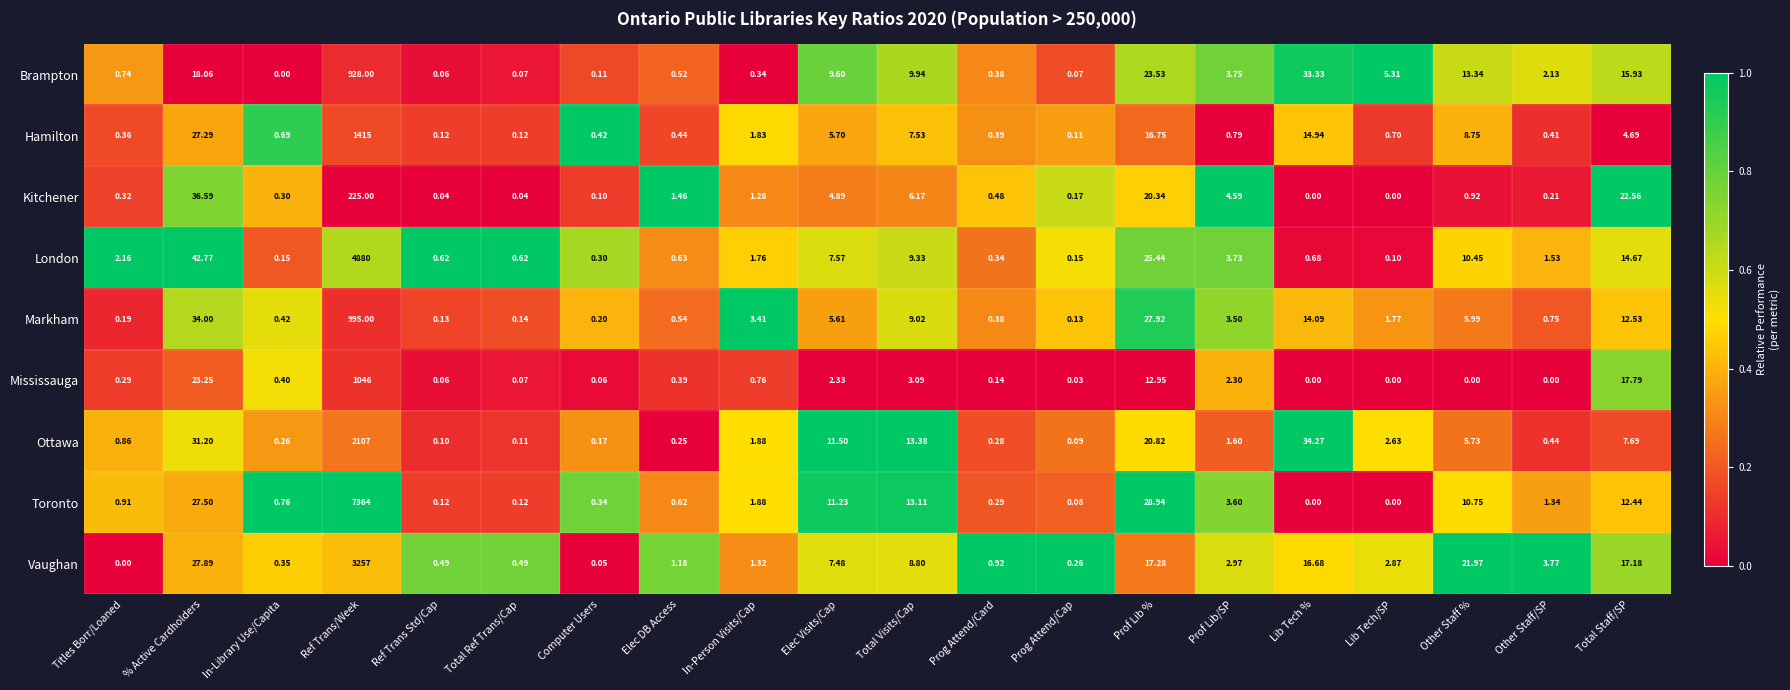

Which series has the largest range (max minus min)?

Toronto